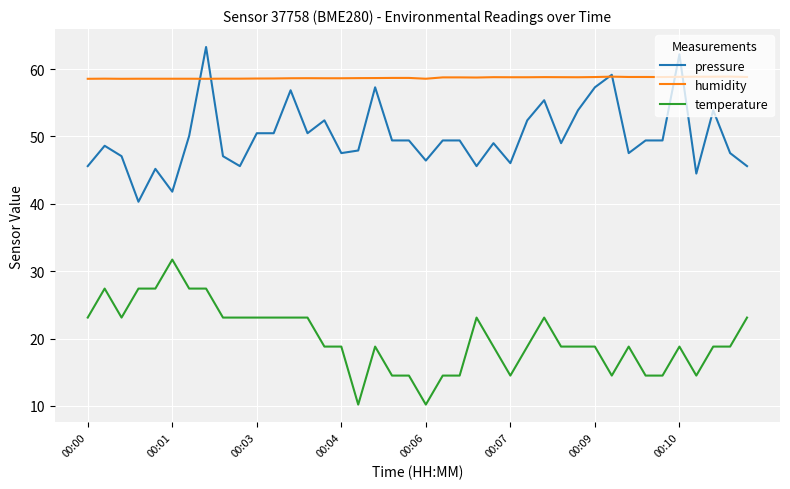

What is the minimum value for pressure?

40.3